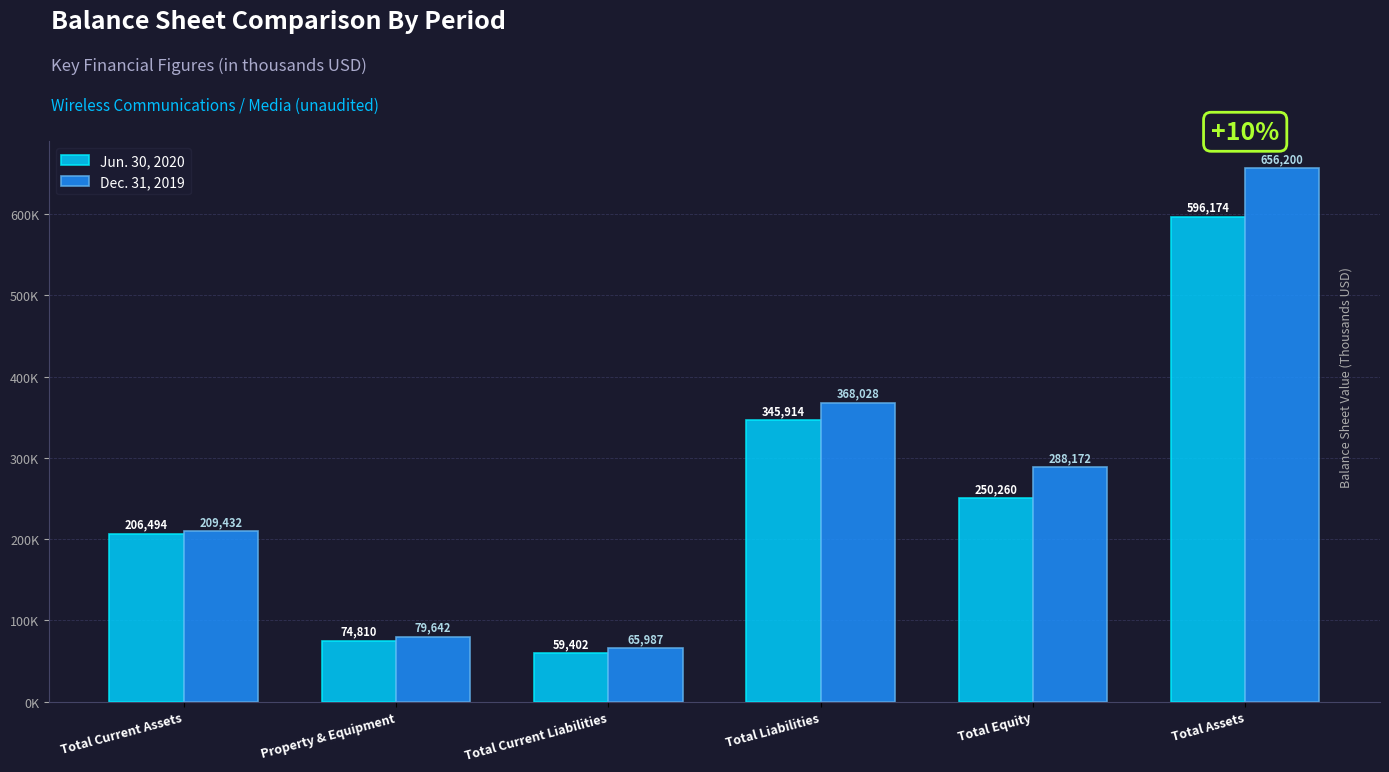

Which series has the largest total across all categories?

Dec. 31, 2019